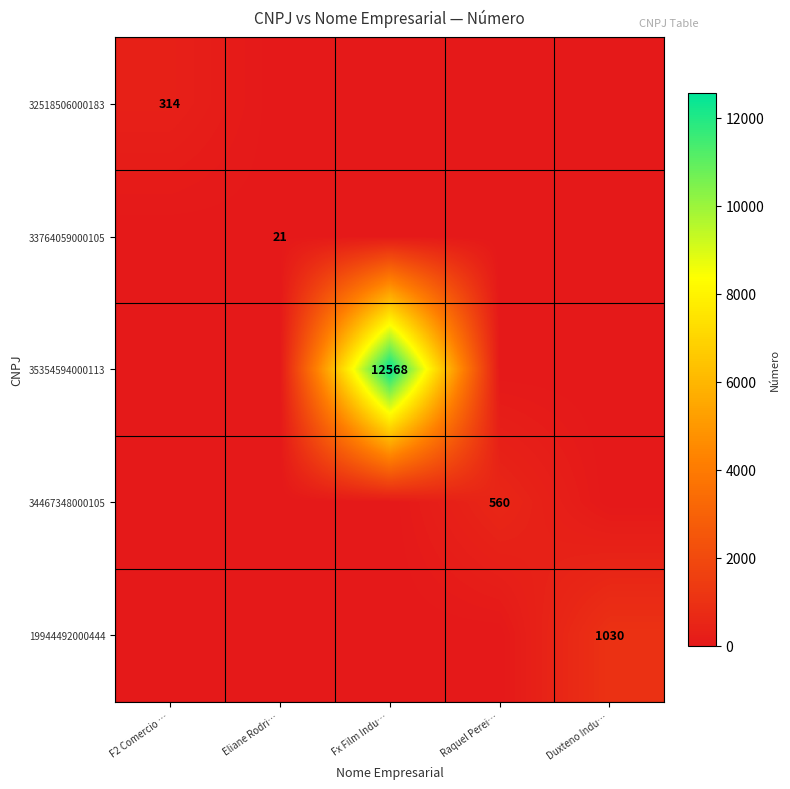

The value of 19944492000444 at Duxteno Indu… is 1596. True or false?

False